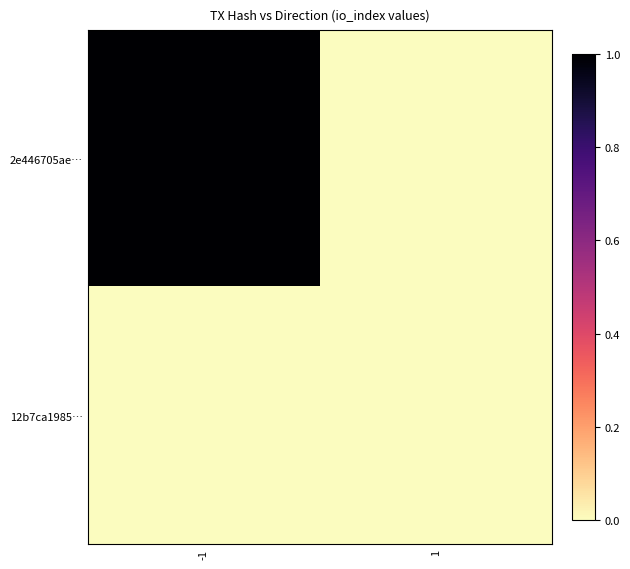

Reading left to right, what are all the values shown in this chart?

2e446705ae…: -1=1	1=0
12b7ca1985…: -1=0	1=0